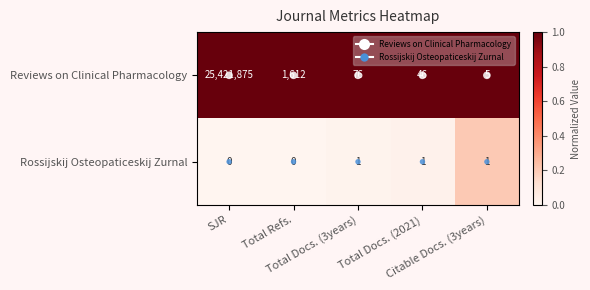

What is the highest value of the Reviews on Clinical Pharmacology series?

25421875